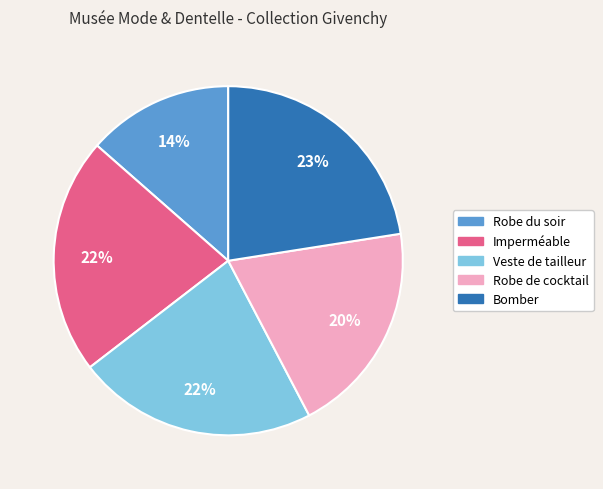

Between Imperméable and Bomber, which is larger?

Bomber